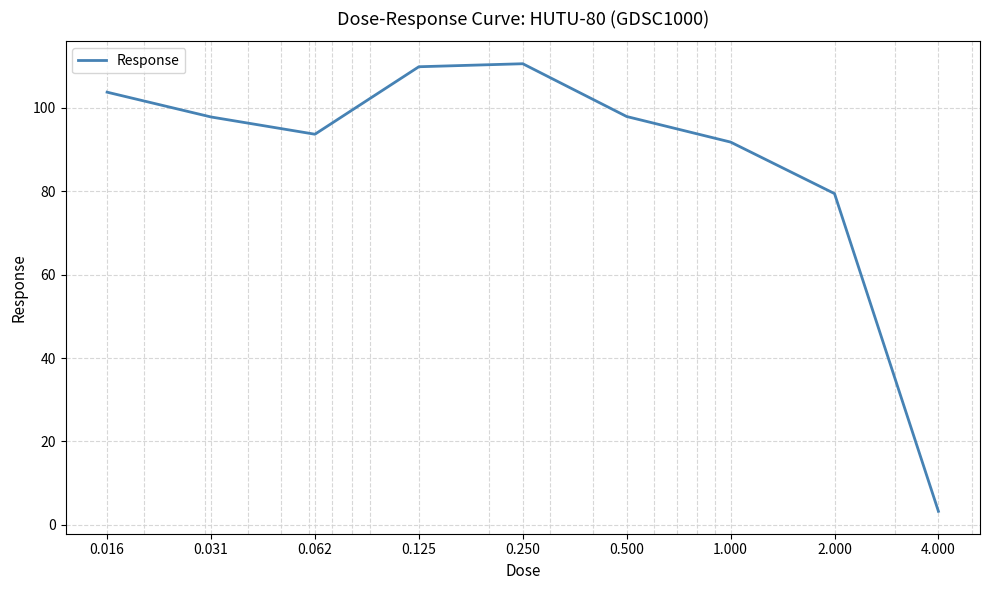

What is the sum of all values?

787.9